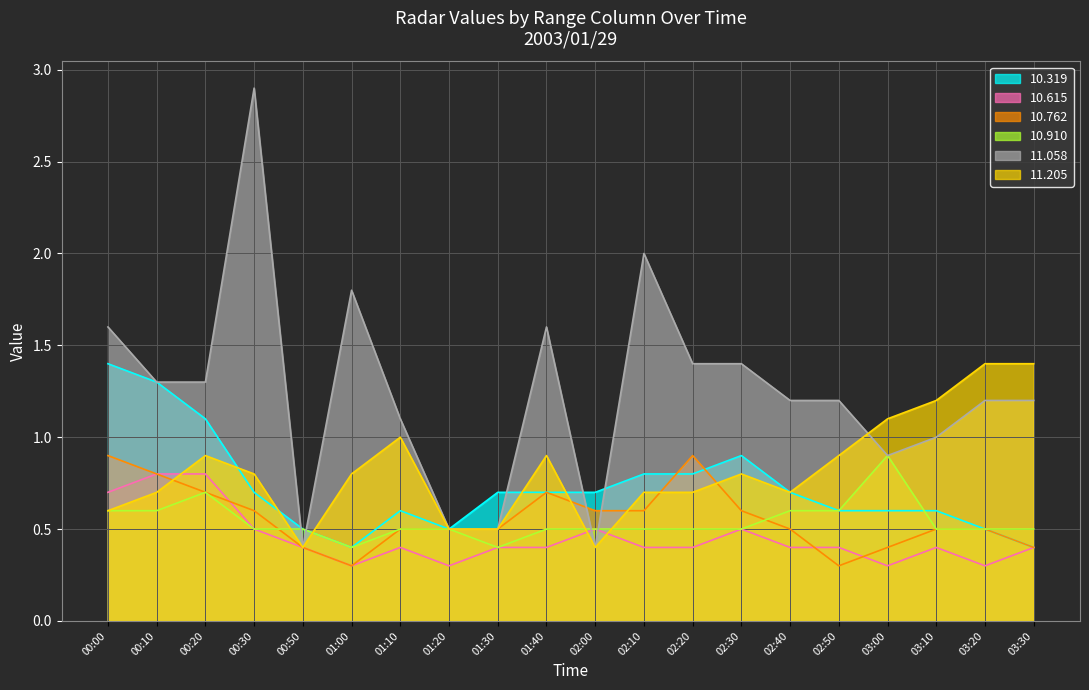

In  11.058, how many points are lower than both neighbors (excluding endpoints)?

3